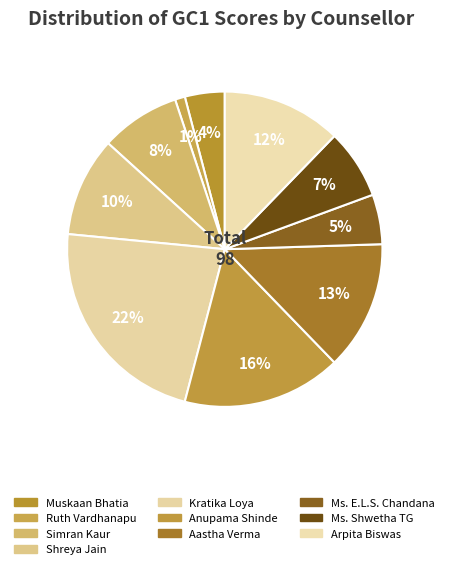

Does any single category account for the majority?

No